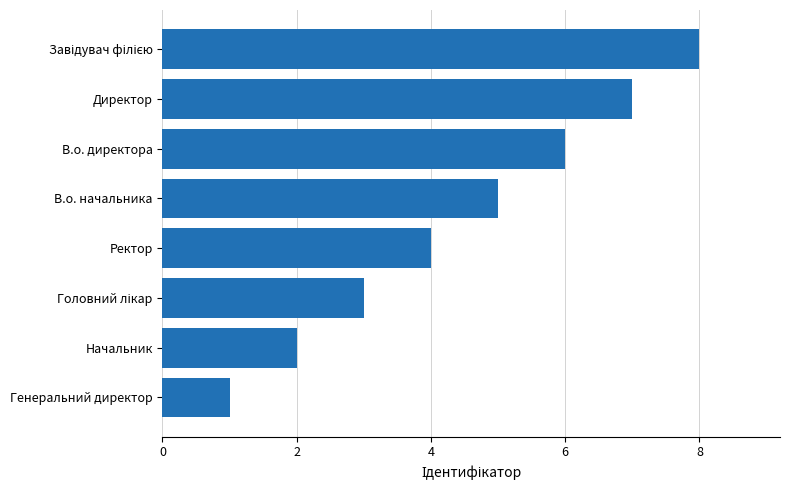

What is the difference between the second highest and minimum values?

6